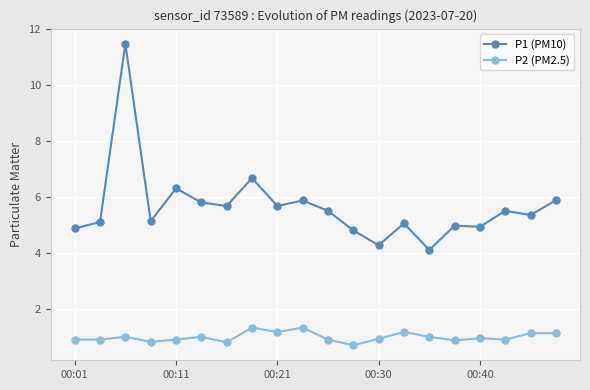

True or false: P2 (PM2.5) and P1 (PM10) intersect in this chart.

False